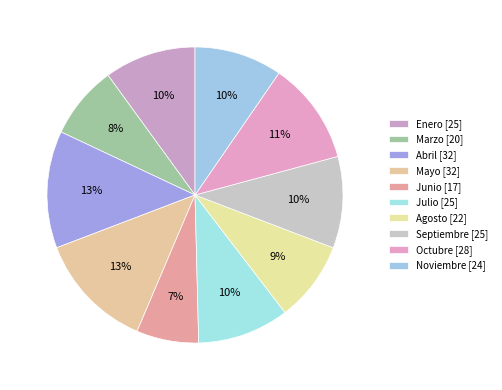

Count the number of slices in the pie.

10